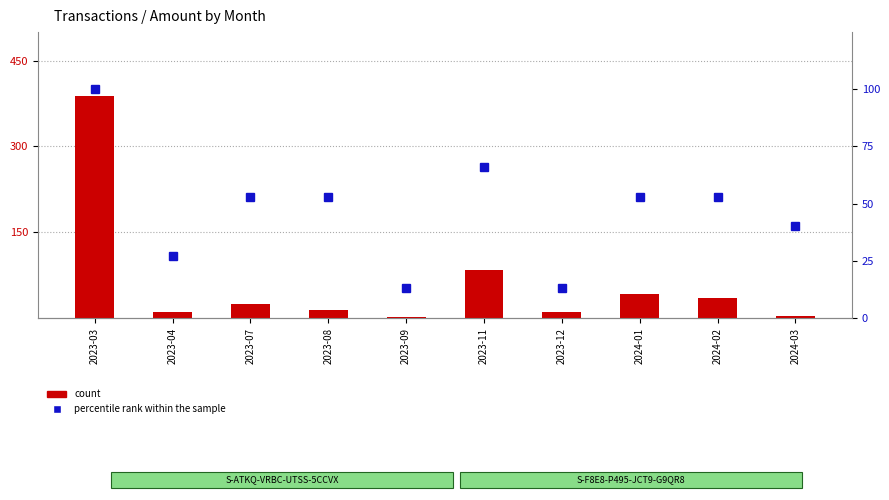

Does the chart contain stacked bars?

No